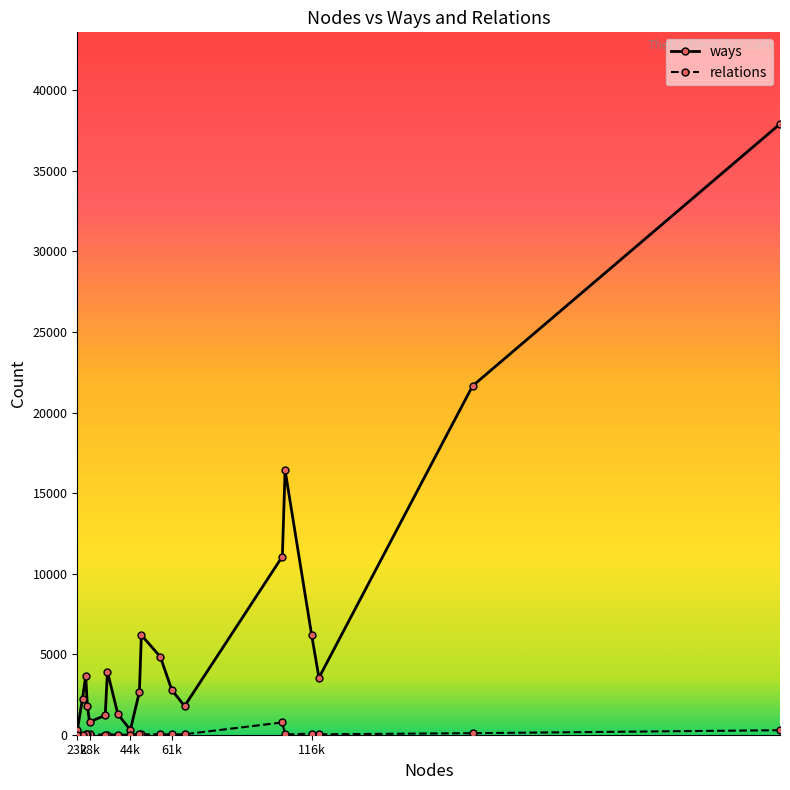

The relations series shows 67 at 48423. True or false?

True